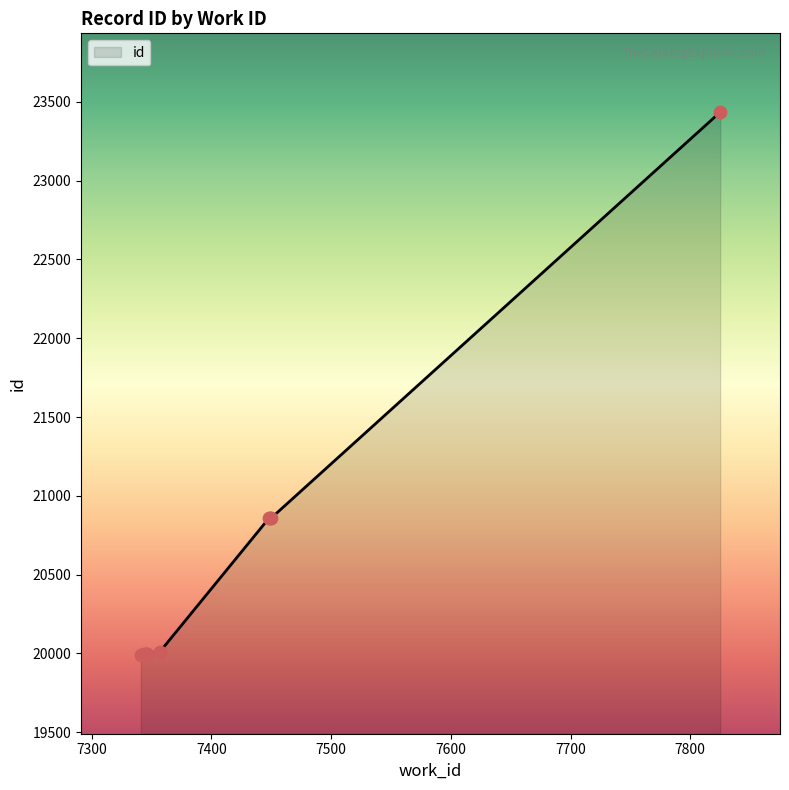

What is the ratio of the value at 7341 to the value at 7357?

1.0